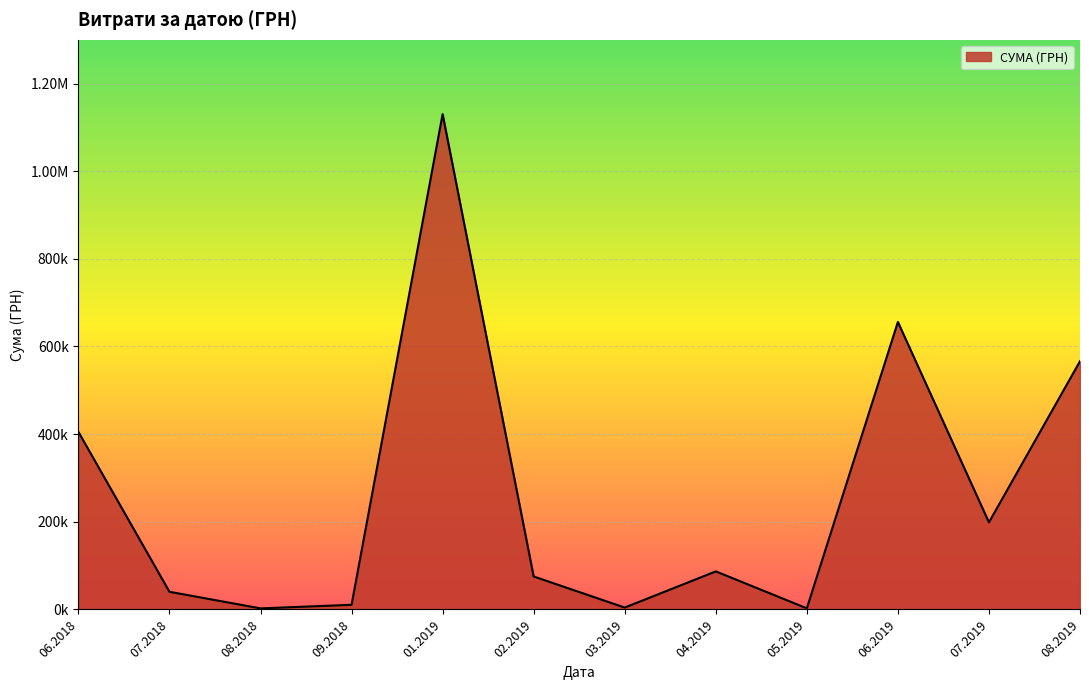

Does the chart have visible grid lines?

Yes